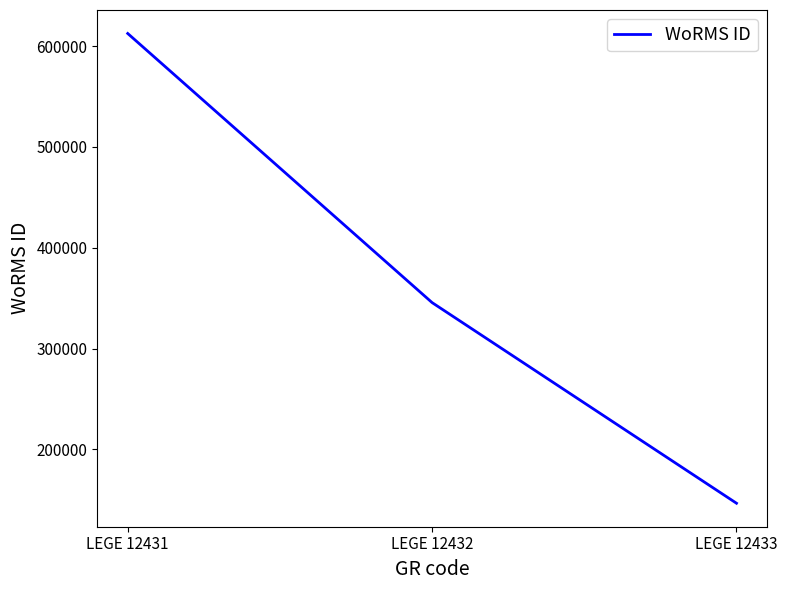

The value at LEGE 12432 is 204186. True or false?

False